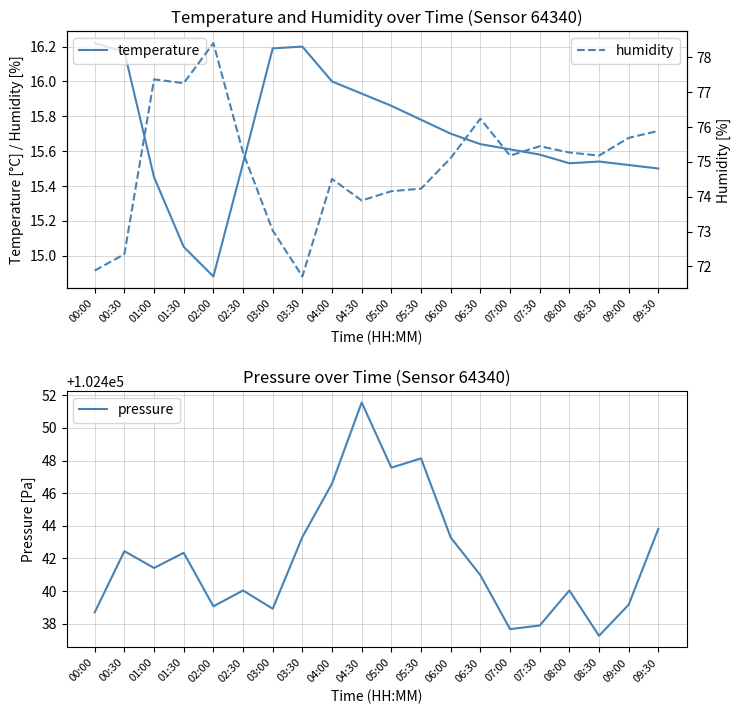

How many values in the temperature series are below 15?

1